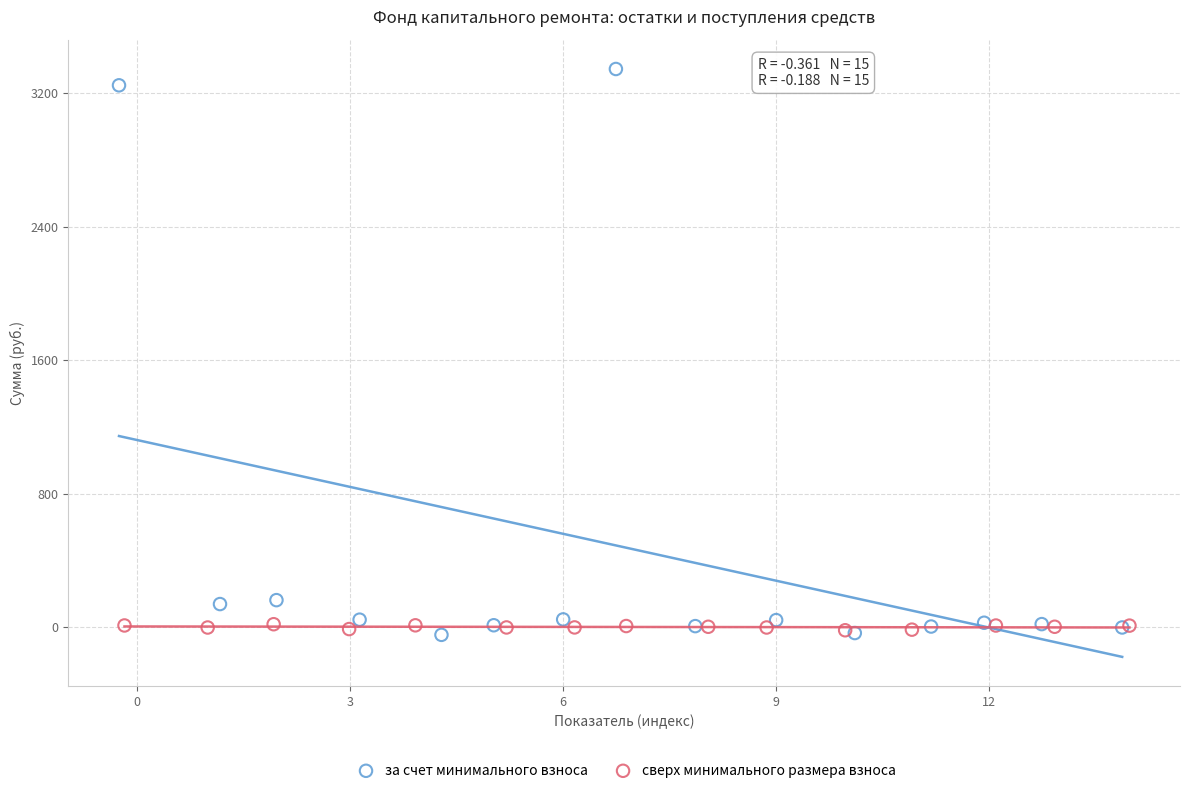

Which series reaches the maximum Y coordinate?

за счет минимального взноса